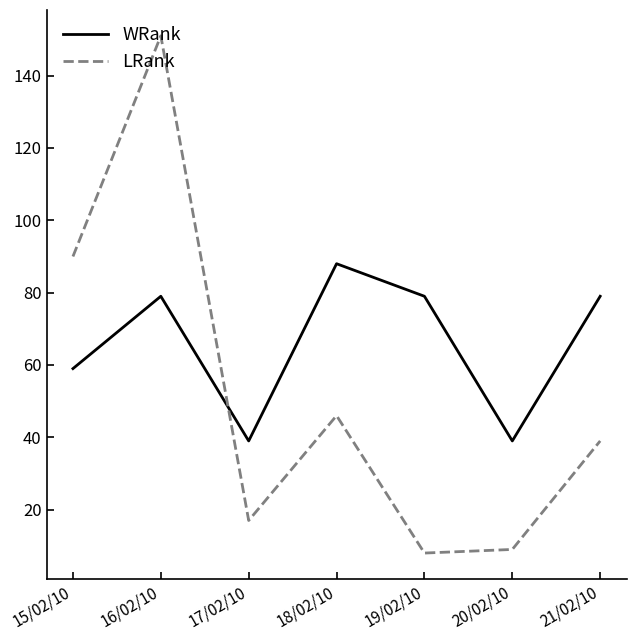

Where do WRank and LRank first cross each other?

16/02/10 and 17/02/10